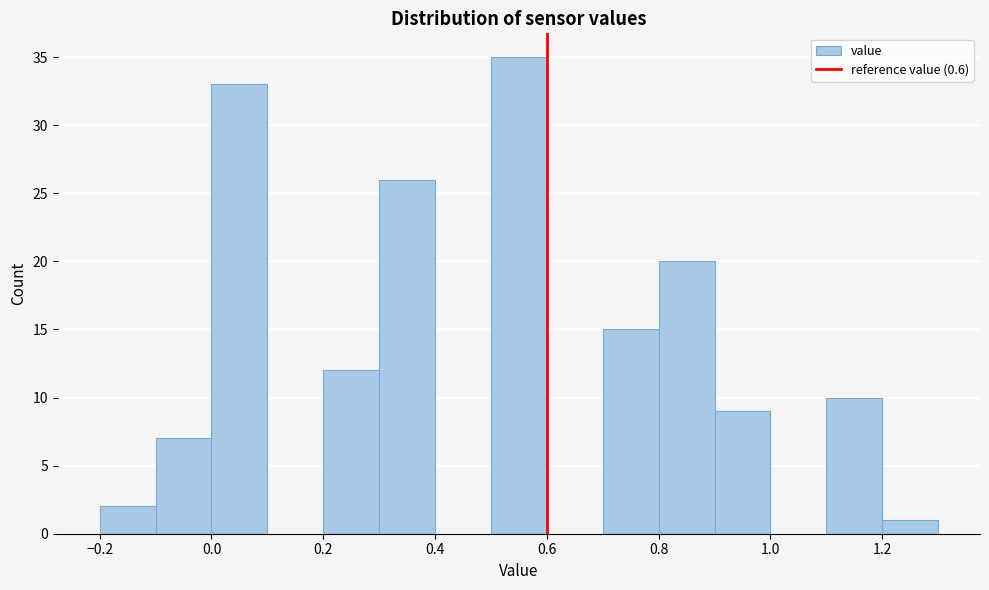

Reading left to right, transcribe this chart: for each bar, give the range it covers on the x-axis and its height. The values are not printed on the chart, so give them approximately, as read against the axis.

-0.2 to -0.1: 2
-0.1 to 0.0: 7
0.0 to 0.1: 33
0.1 to 0.2: 0
0.2 to 0.3: 12
0.3 to 0.4: 26
0.4 to 0.5: 0
0.5 to 0.6: 35
0.6 to 0.7: 0
0.7 to 0.8: 15
0.8 to 0.9: 20
0.9 to 1.0: 9
1.0 to 1.1: 0
1.1 to 1.2: 10
1.2 to 1.3: 1